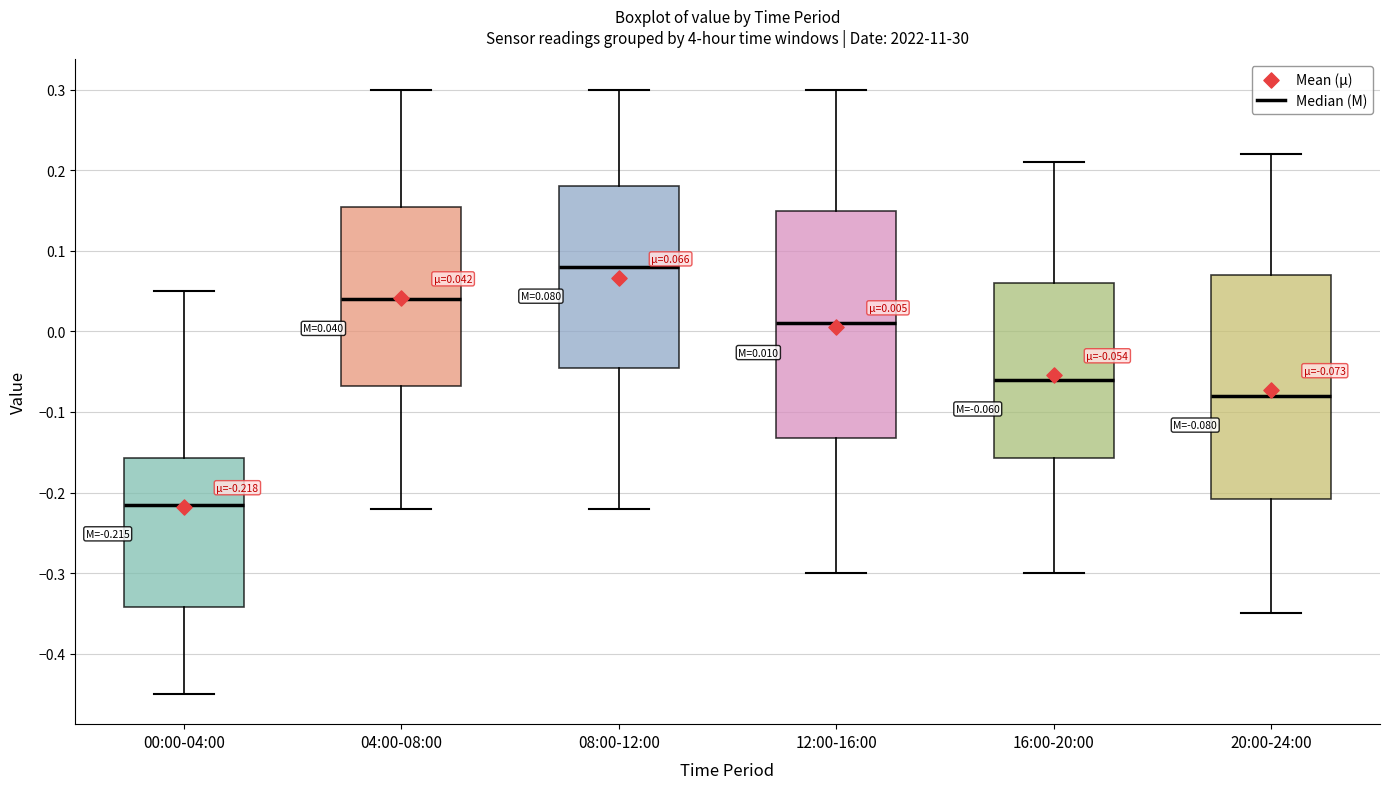

Which box's median line is the lowest?

00:00-04:00